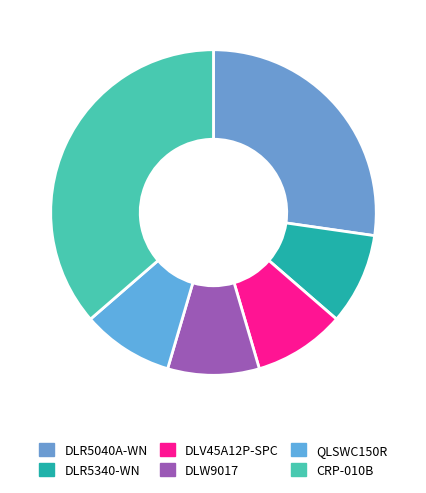

Which slice is the largest?

CRP-010B